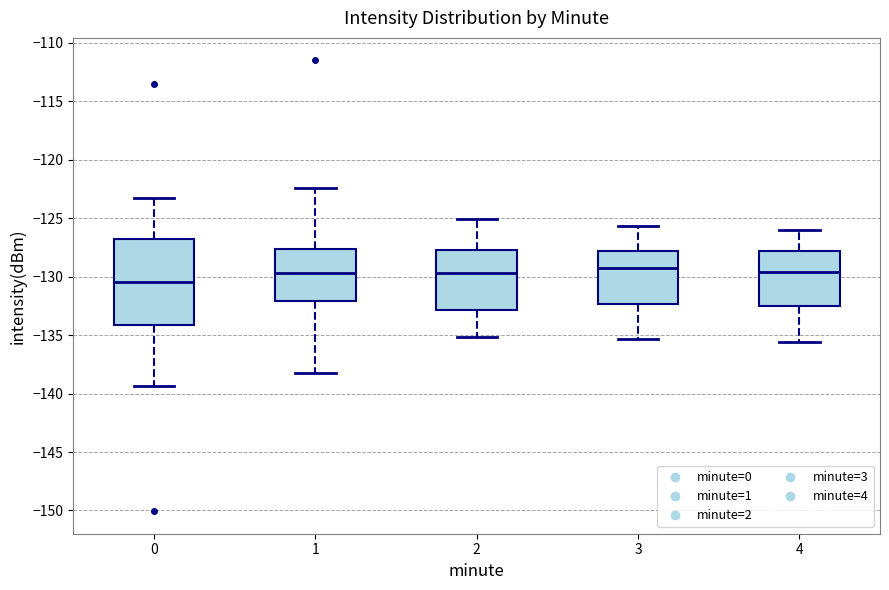

Where does the median line of the box at x = 4 sit on the y-axis? The values are not printed on the chart, so give them approximately, as read against the axis.

-129.5